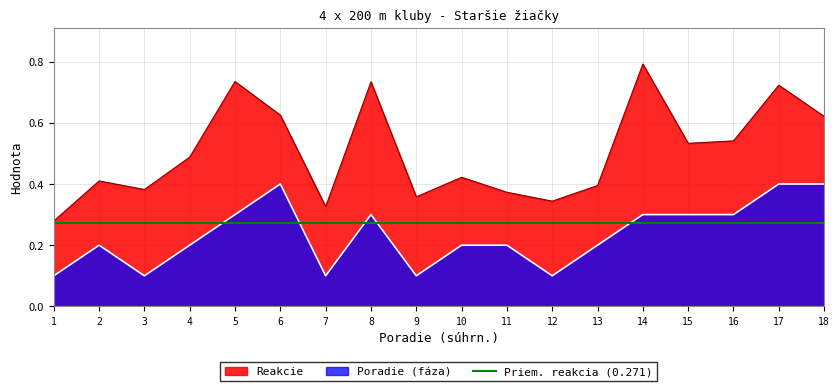

Which has a higher value, 18 or 8?

18